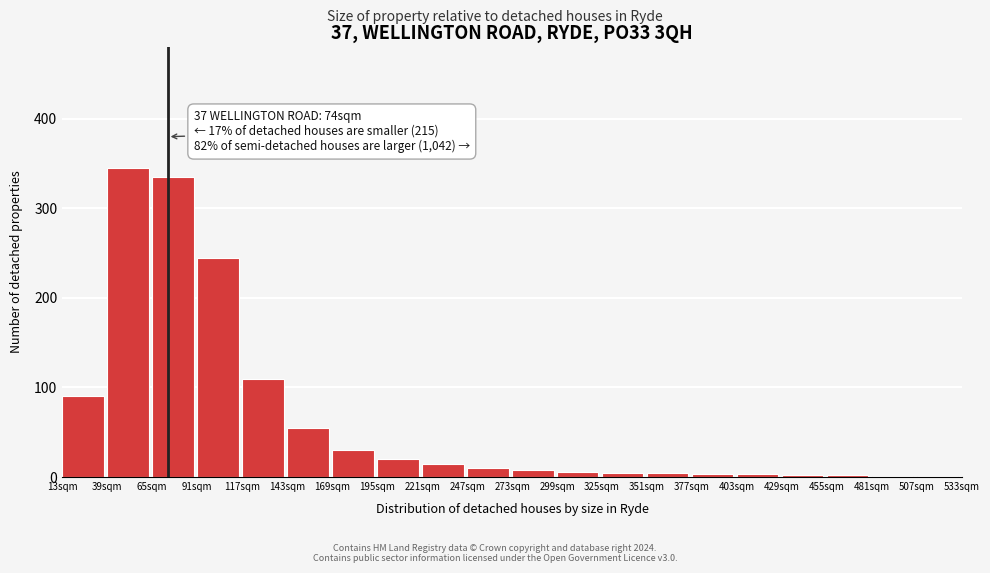

At which label is the value closest to 173?

117sqm